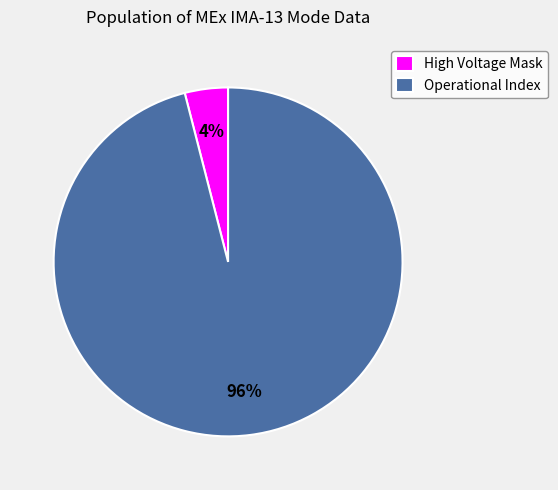

True or false: High Voltage Mask accounts for 10% of the total.

False